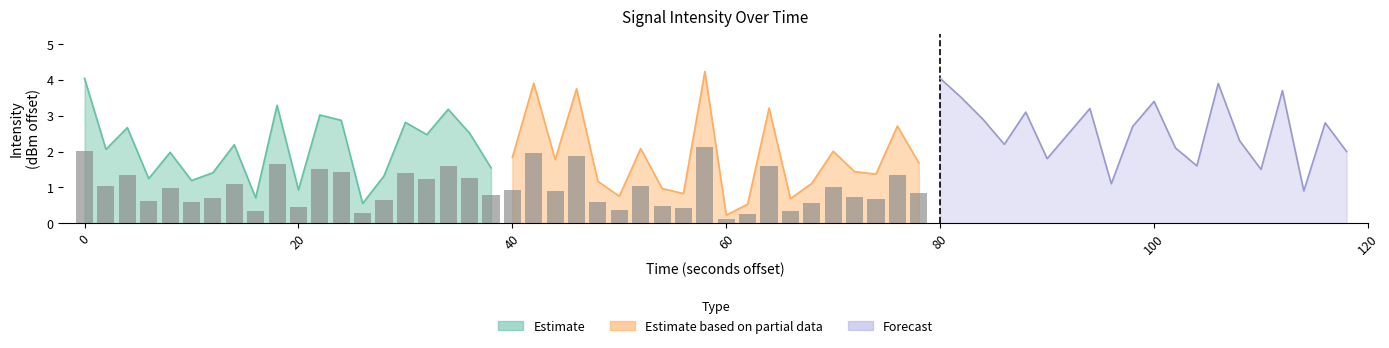

How many data points in Estimate are above 2?

11